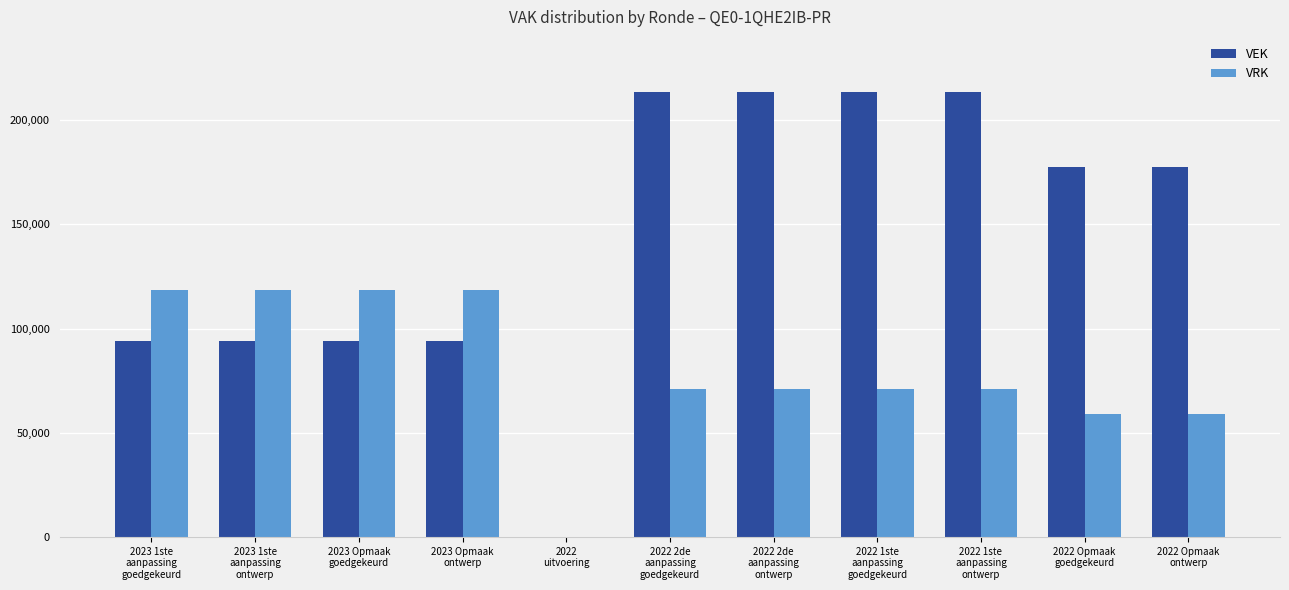

What is the sum of all VEK values?

1585538